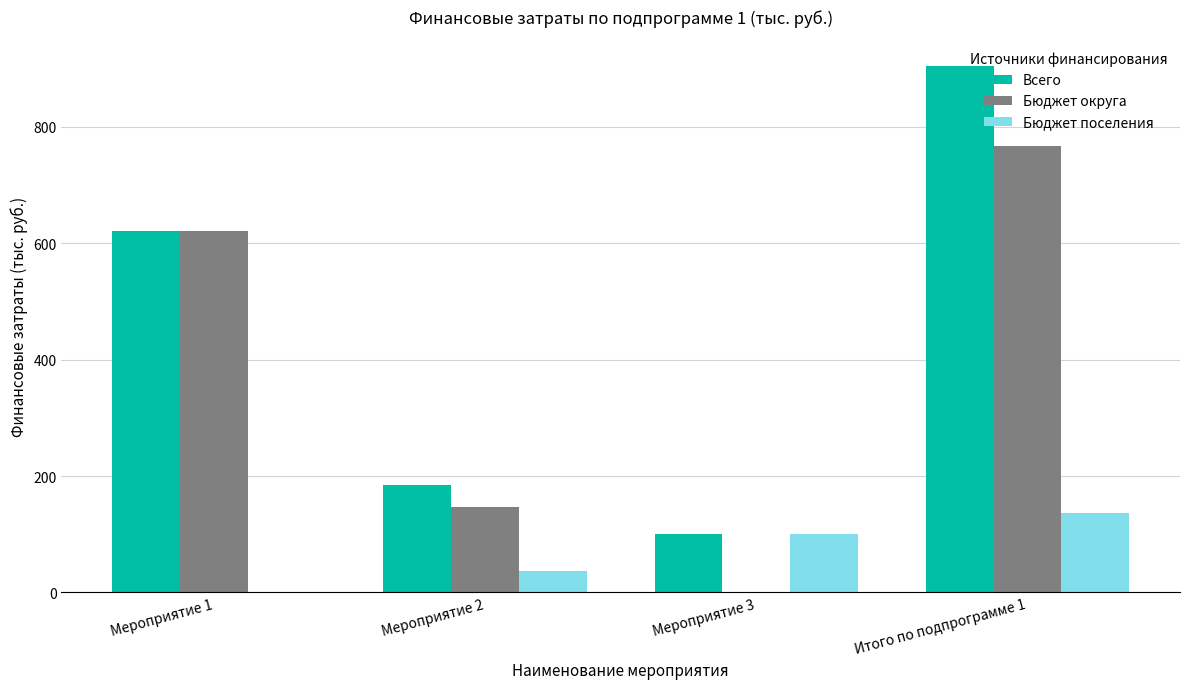

Which series has the largest total across all categories?

Всего